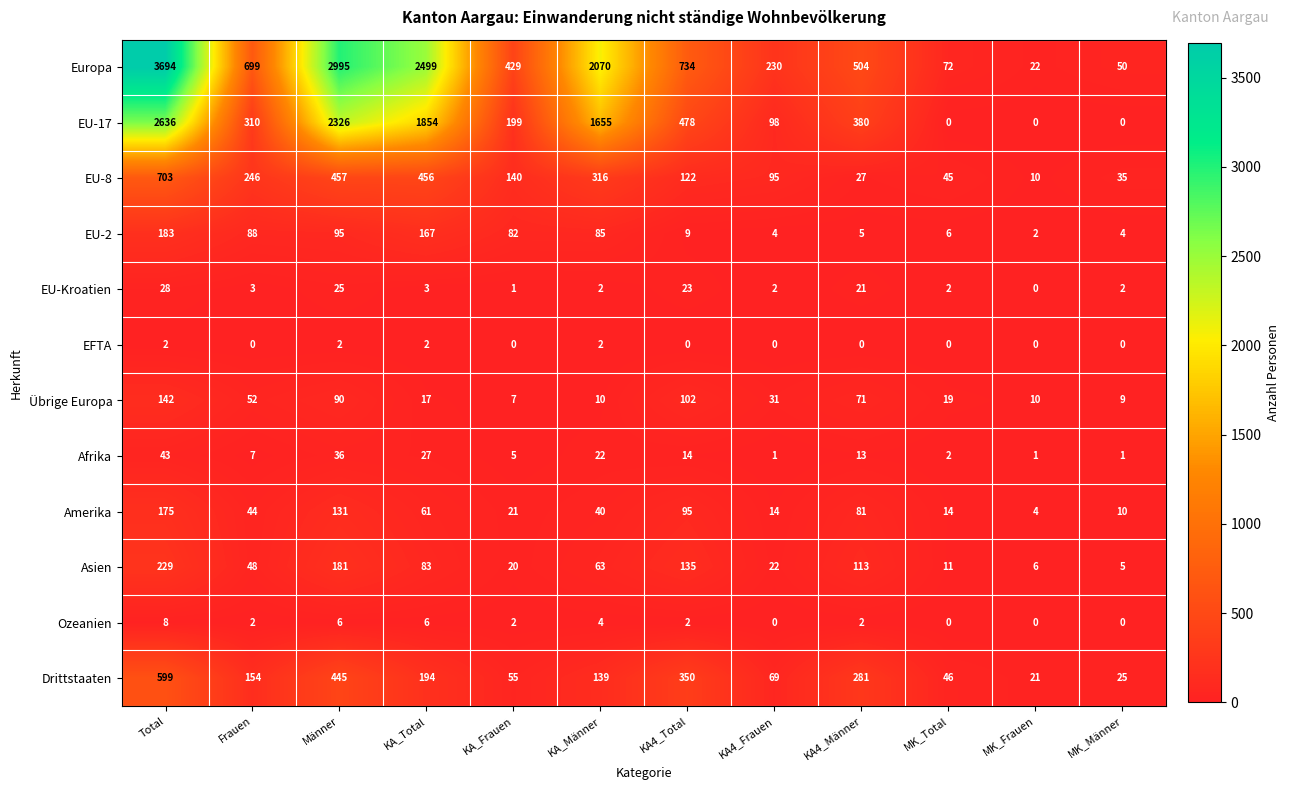

What is the total value across all series at KA4_Männer?

1498